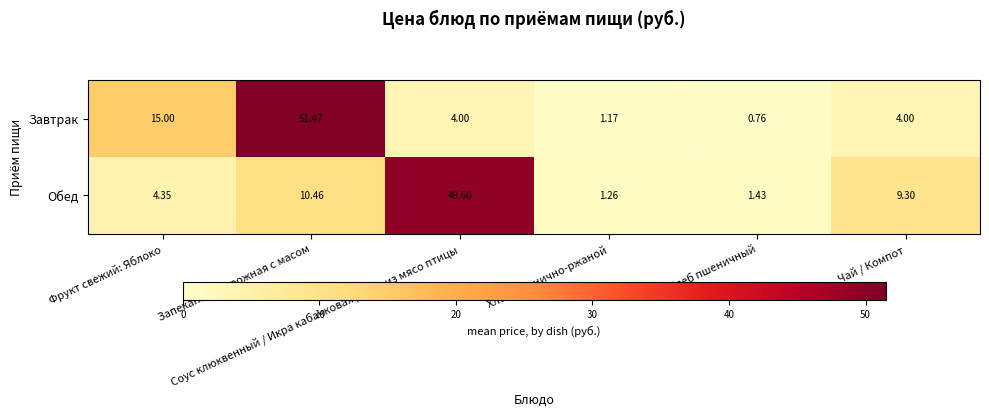

Which series has the largest range (max minus min)?

Завтрак